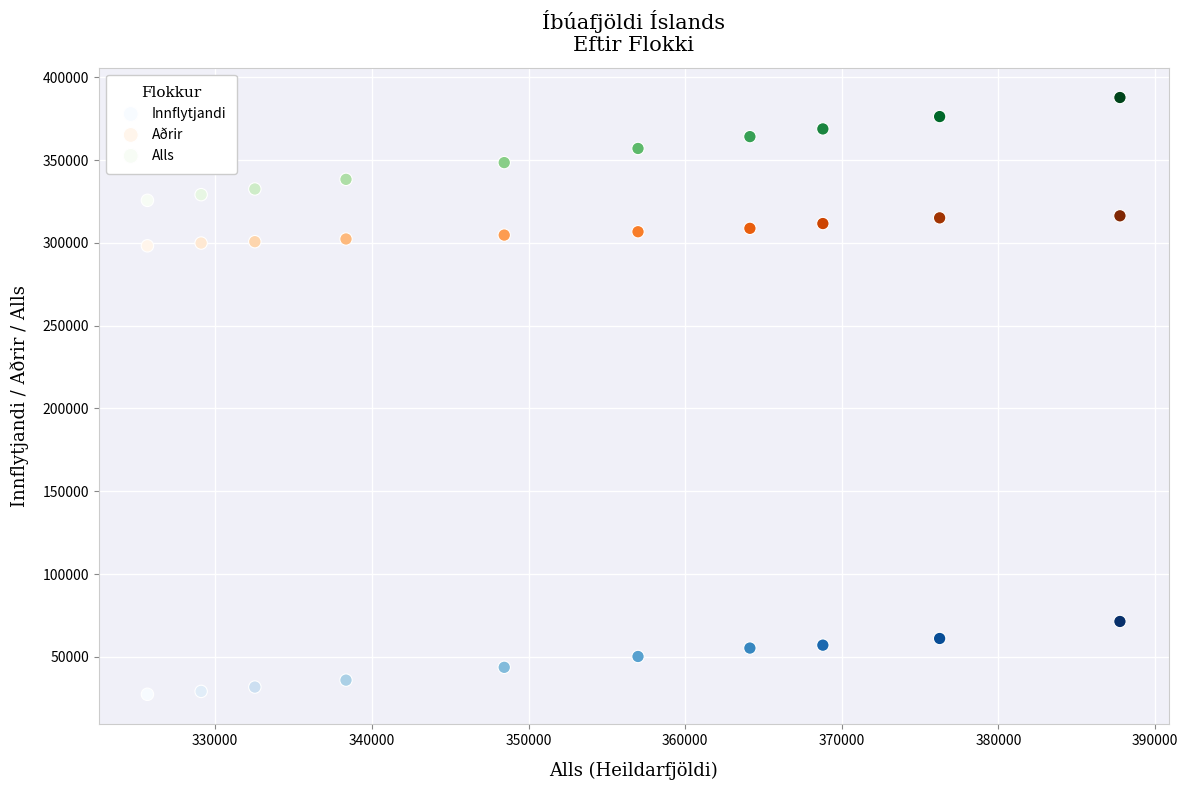

Which series has the largest Y range (max minus min)?

Alls